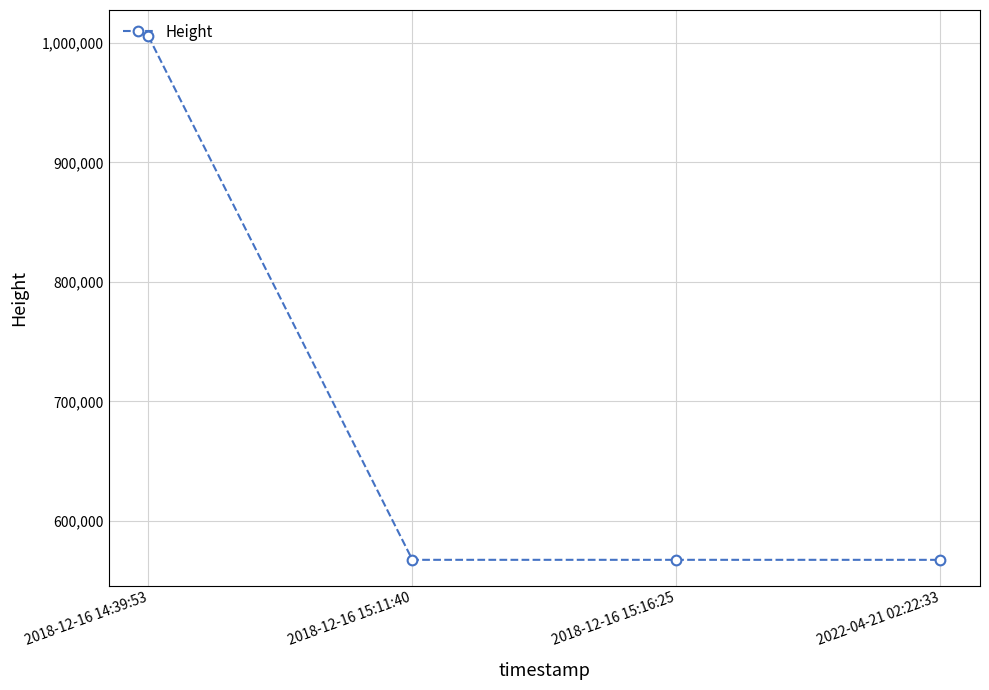

Is it true that the value at 2018-12-16 14:39:53 is 1005561?

True